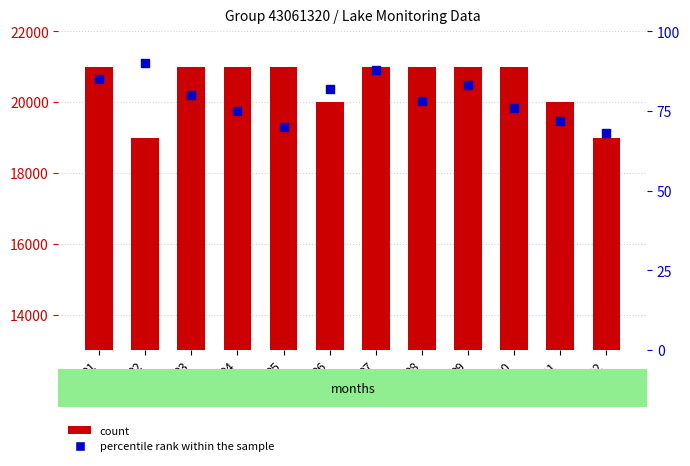

Which series reaches the minimum Y coordinate?

percentile rank within the sample